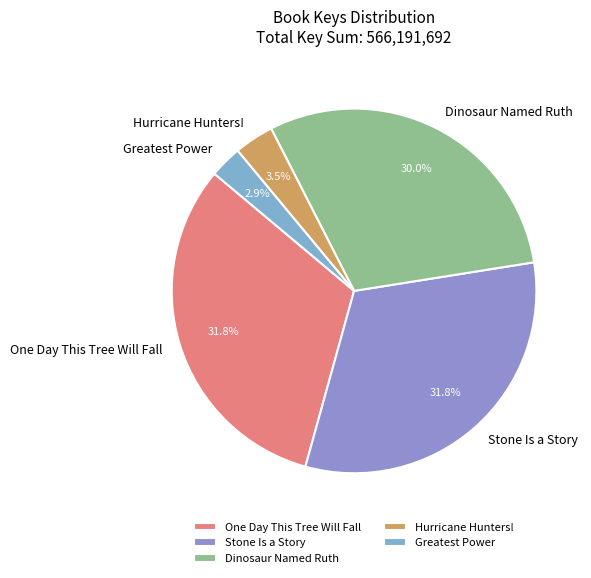

To the nearest percent, what percentage of the pie is Stone Is a Story?

32%